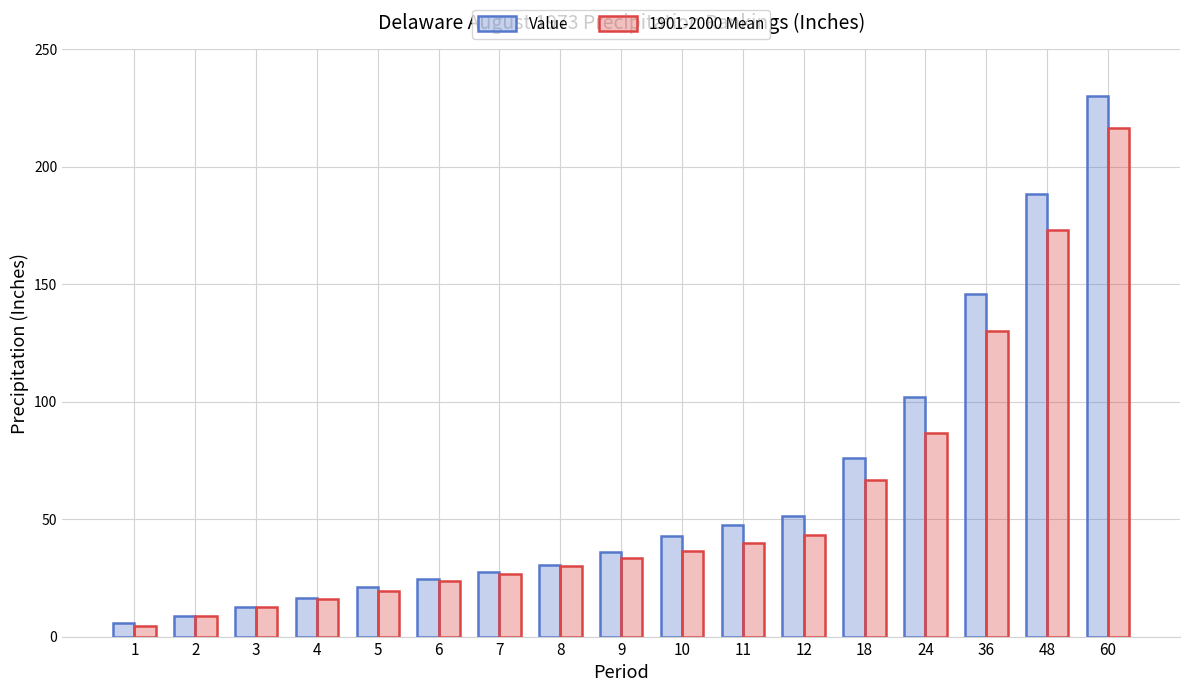

What is the difference between the highest and lowest values at 60?

13.6